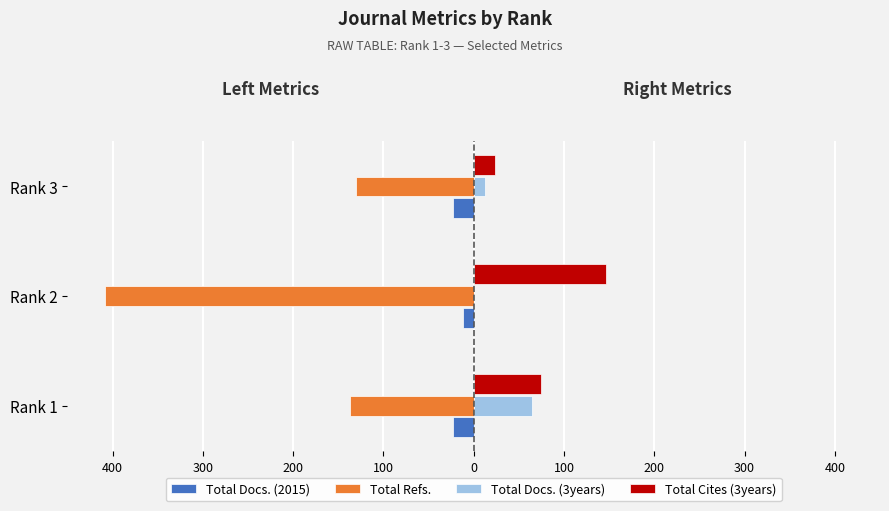

What are all the series names shown in the legend?

Total Docs. (2015), Total Refs., Total Docs. (3years), Total Cites (3years)